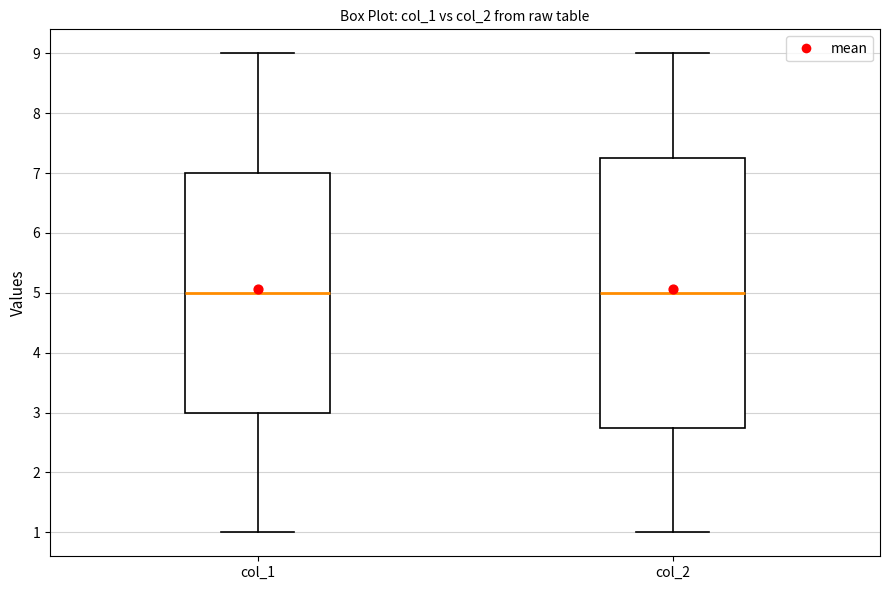

Reading left to right, transcribe this box plot: for each box, give where its median line is, the range the box spans, and where its two whiskers end, as read against the y-axis. The values are not printed on the chart, so give them approximately, as read against the axis.

col_1: median 5.0, box 3.0 to 7.0, whiskers 1.0 to 9.0
col_2: median 5.0, box 2.8 to 7.3, whiskers 1.0 to 9.0